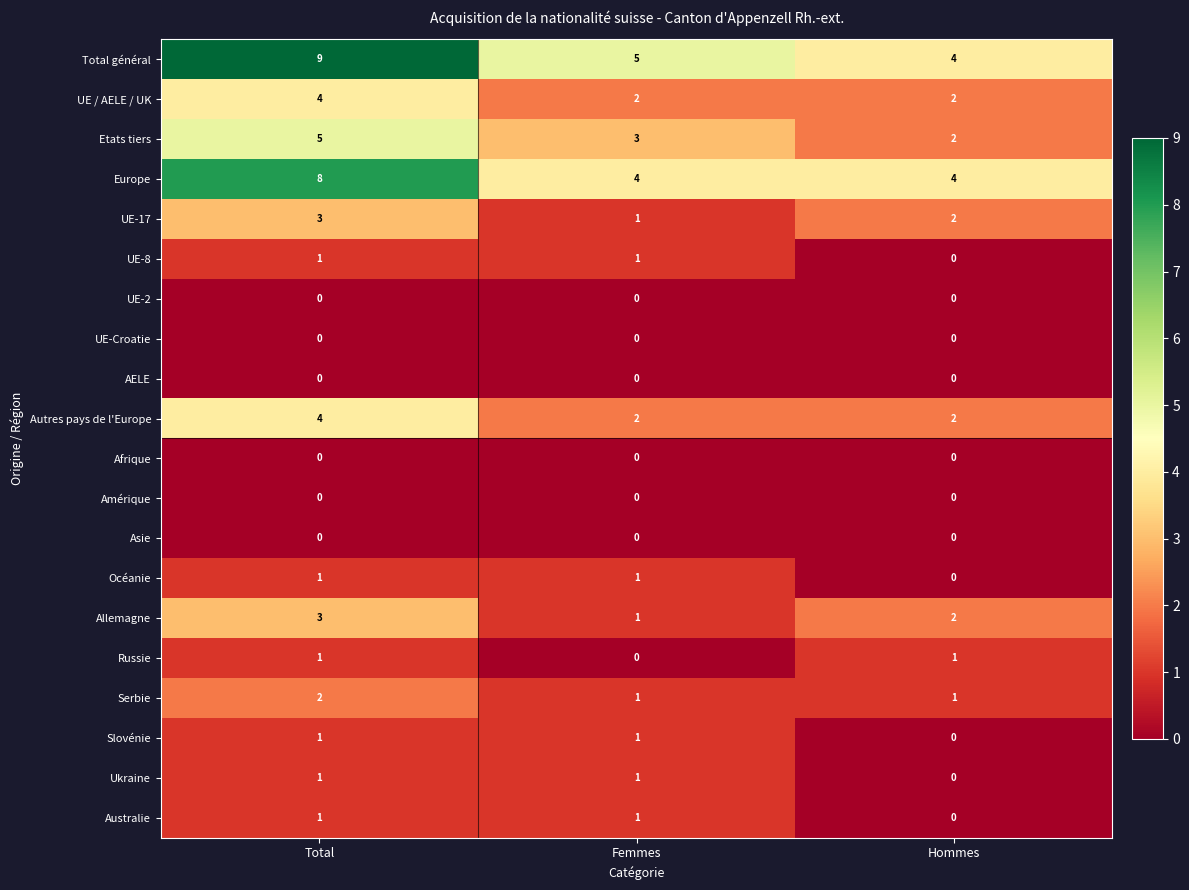

Between Total and Hommes, which series saw the biggest shift?

Total général